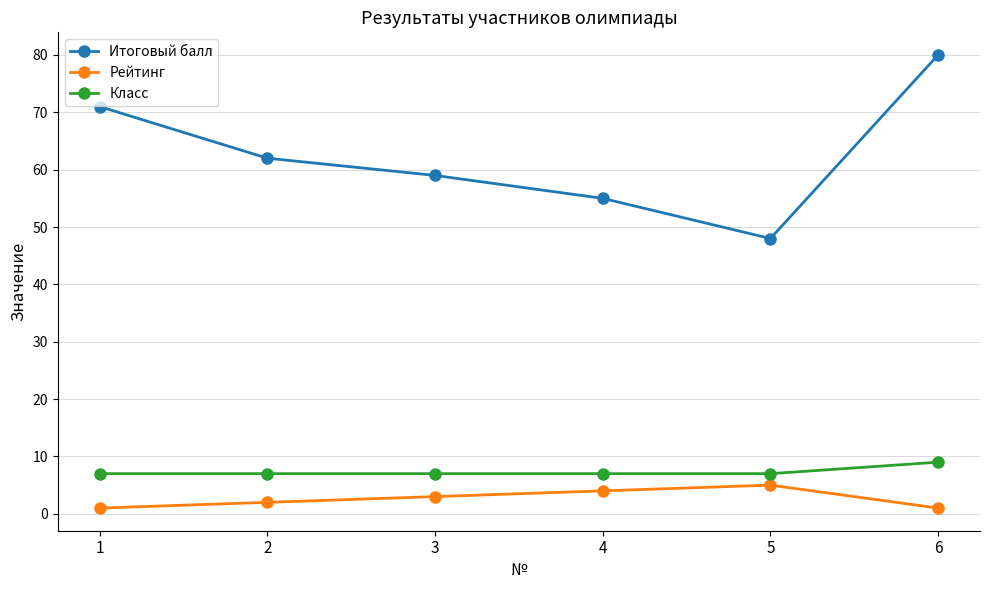

What is the sum of all Класс values?

44